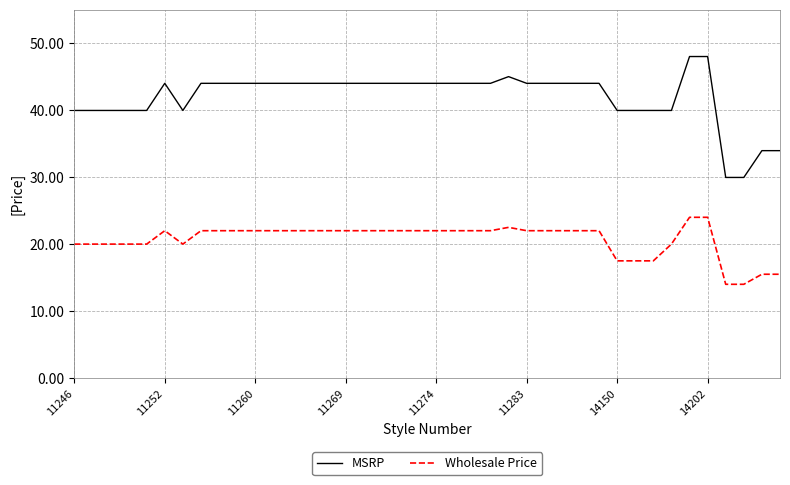

List the series in order of their overall mean, lowest first.

Wholesale Price, MSRP